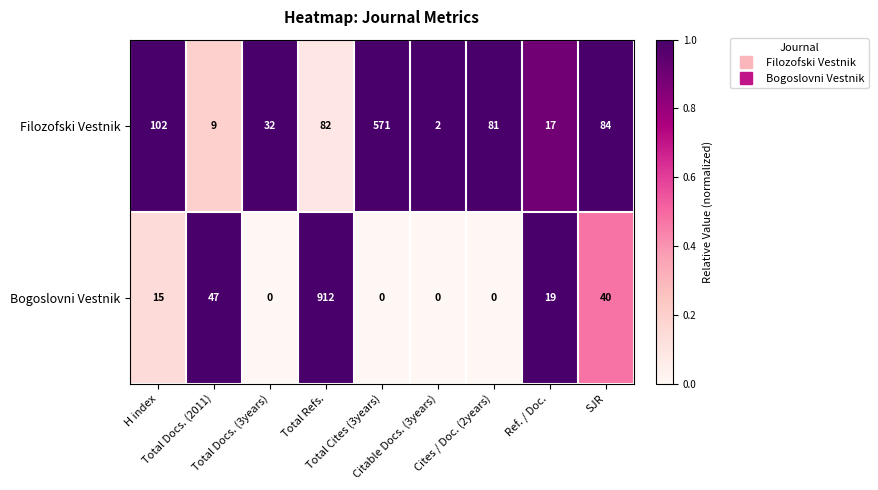

Rank the series by their average value, from lowest to highest.

Filozofski Vestnik, Bogoslovni Vestnik